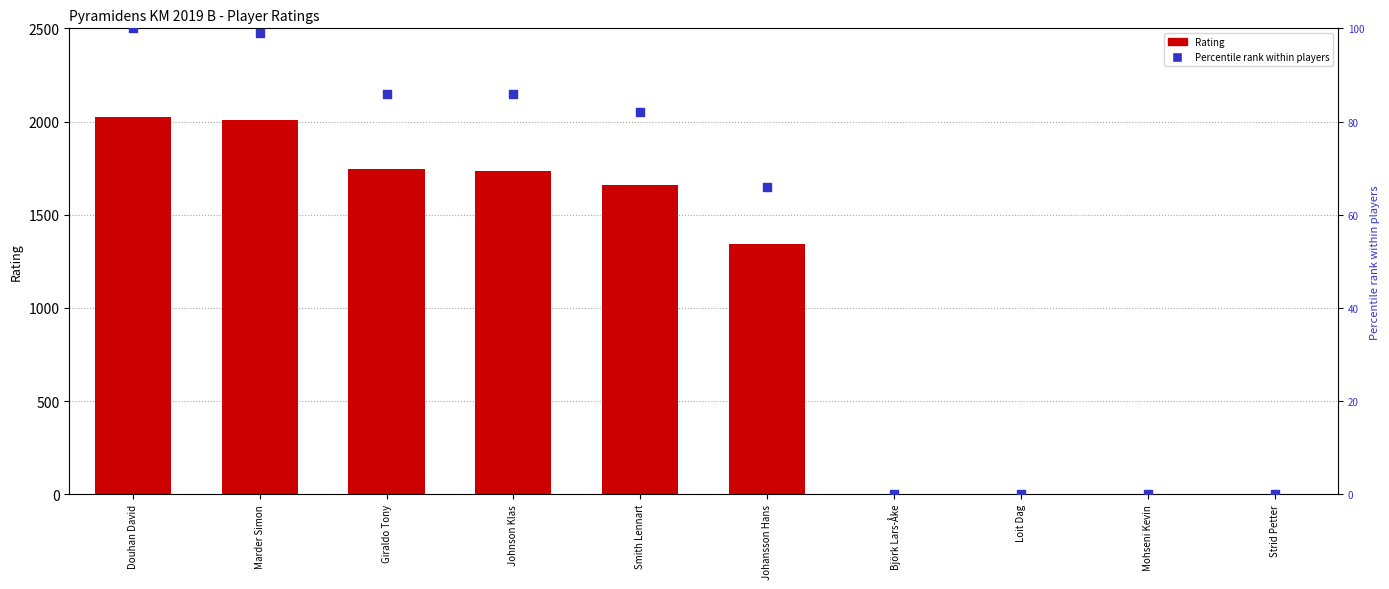

Which series has the largest Y range (max minus min)?

Rating